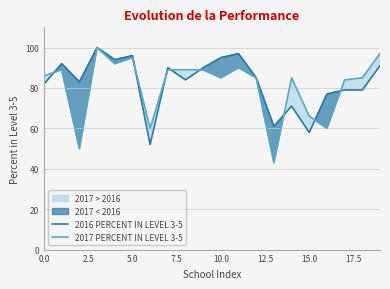

True or false: 2017 PERCENT IN LEVEL 3-5 and 2016 PERCENT IN LEVEL 3-5 intersect in this chart.

True